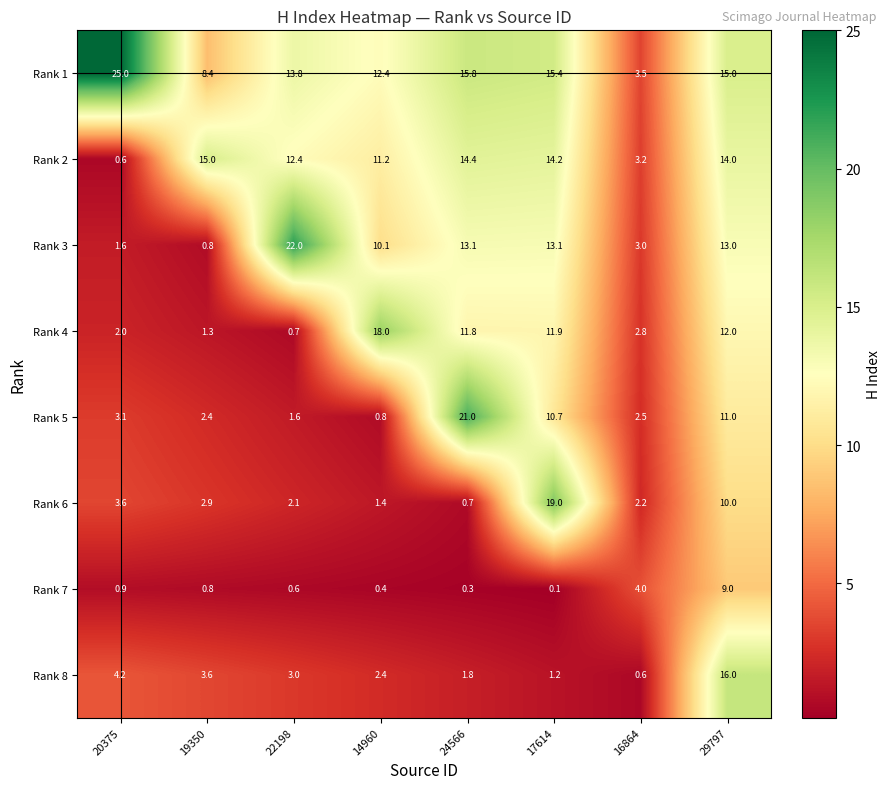

What is the difference between the maximum and minimum values in the Rank 1 series?

21.5